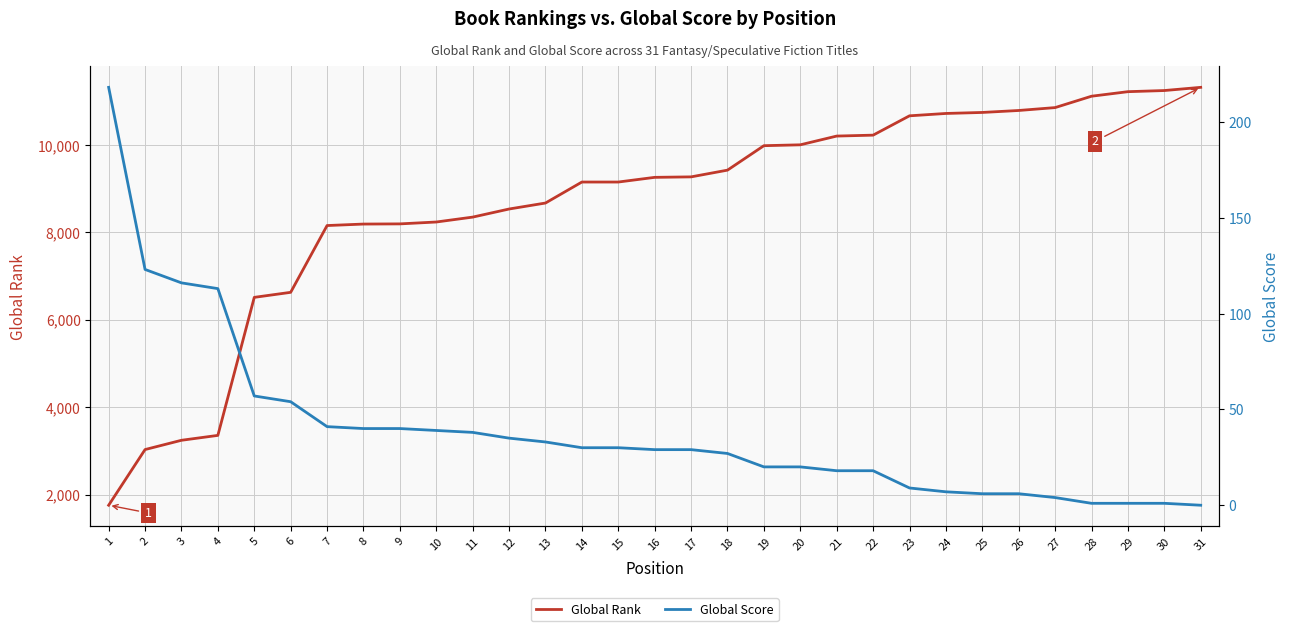

What is the difference between the Global Score values at 22 and 3?

98